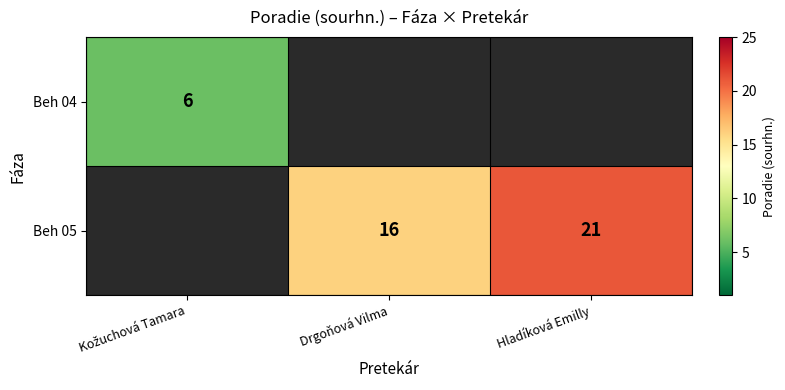

The Beh 05 series shows 5 at Hladíková Emilly. True or false?

False